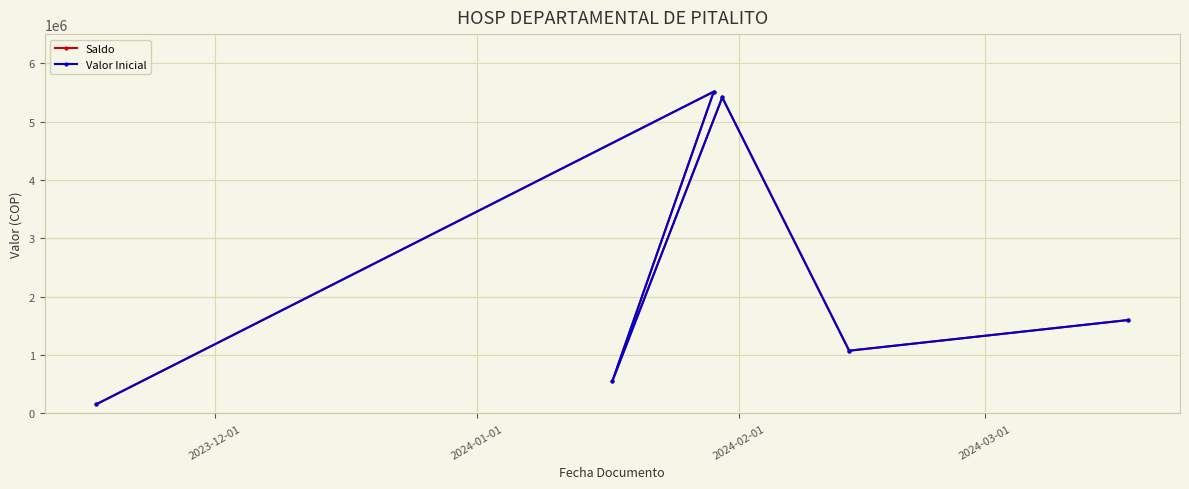

Is it true that Valor Inicial equals 2116531 at 2024-03-01?

False